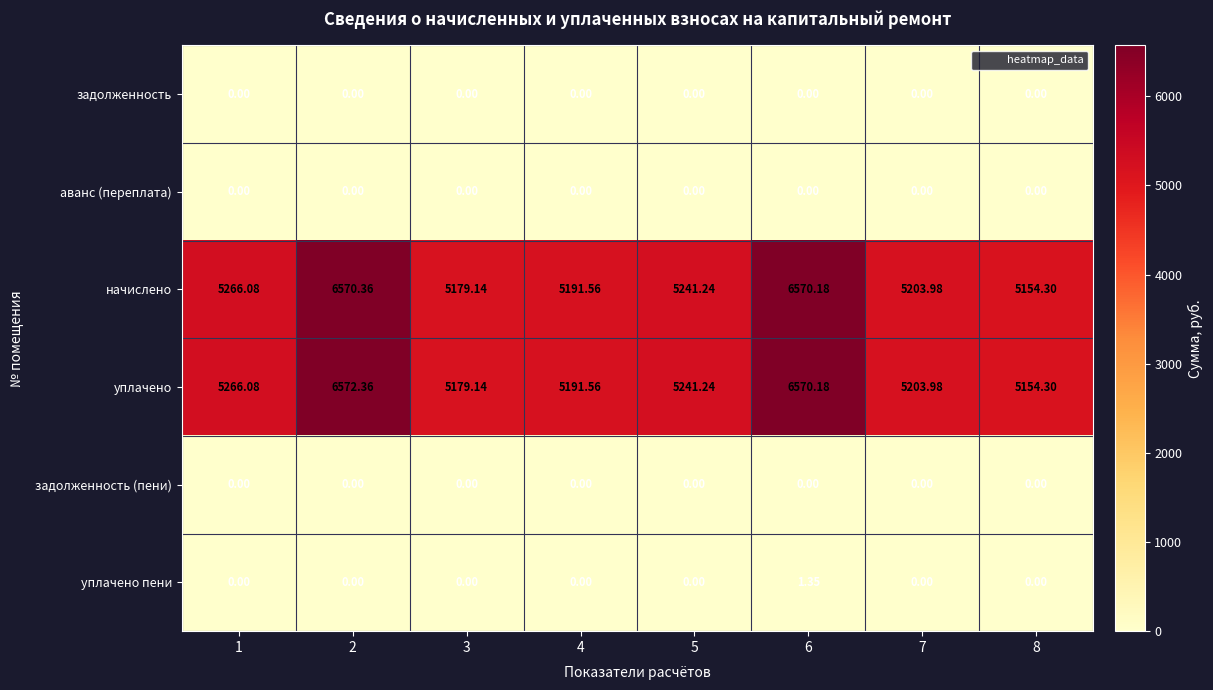

What is the total value across all series at 7?

10408.0